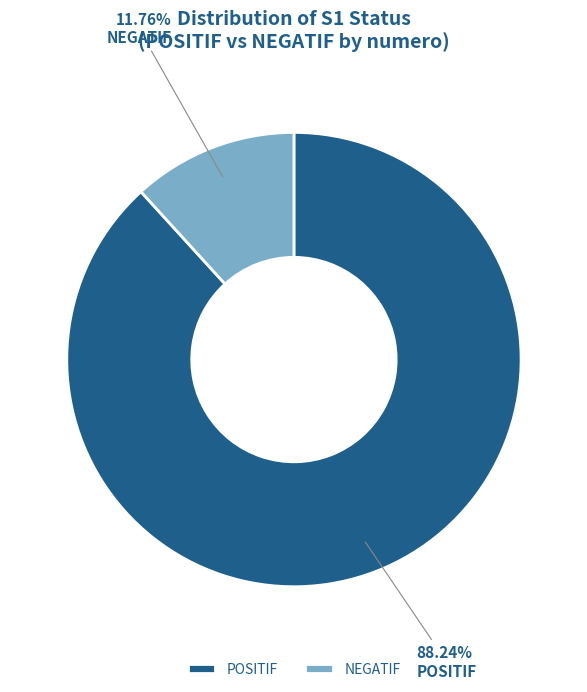

What is the smallest slice in the pie chart?

NEGATIF